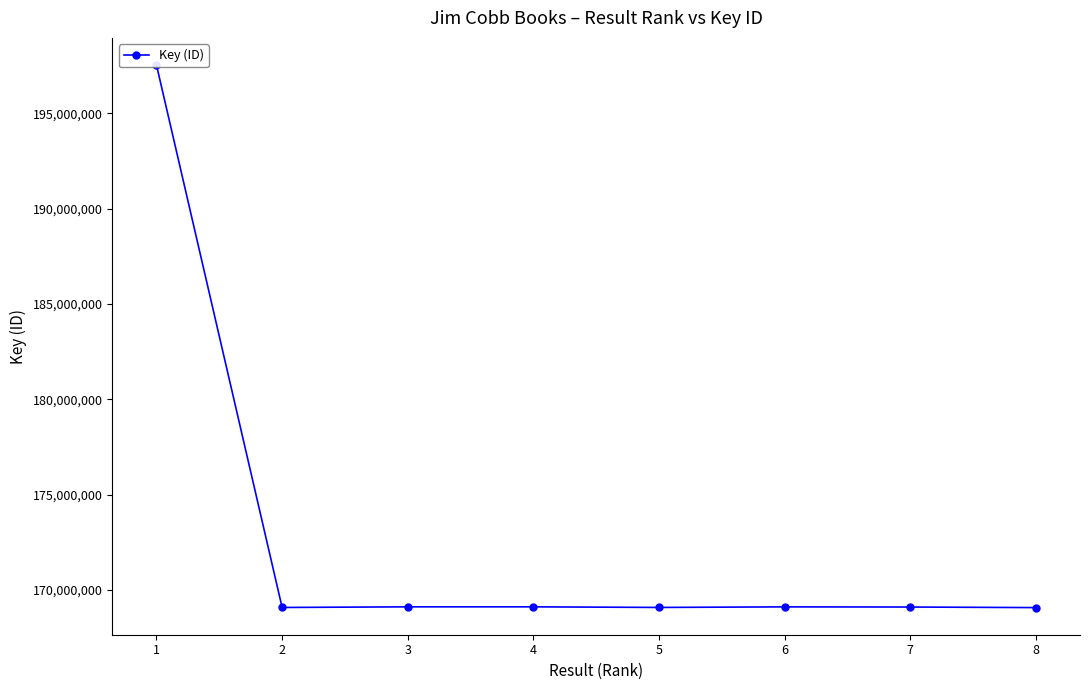

Rank the categories by value from highest to lowest.

1, 4, 3, 6, 7, 5, 2, 8